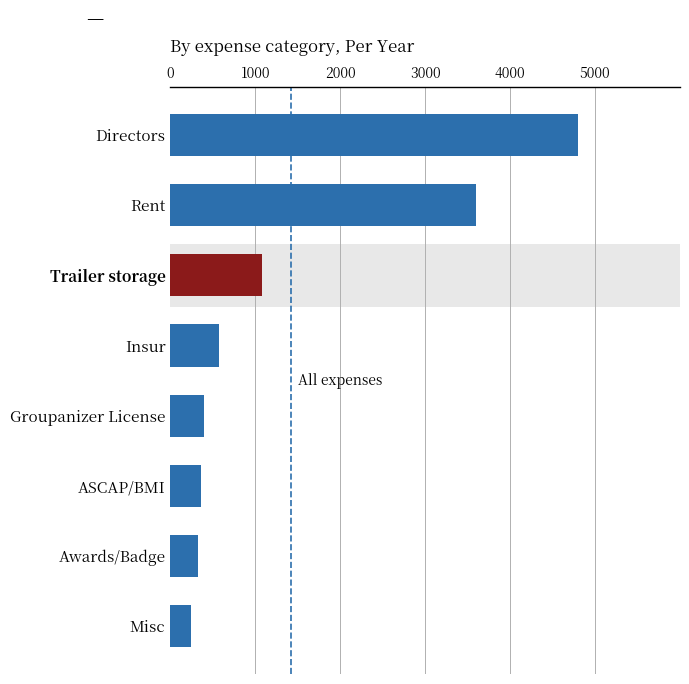

What is the average value?

1422